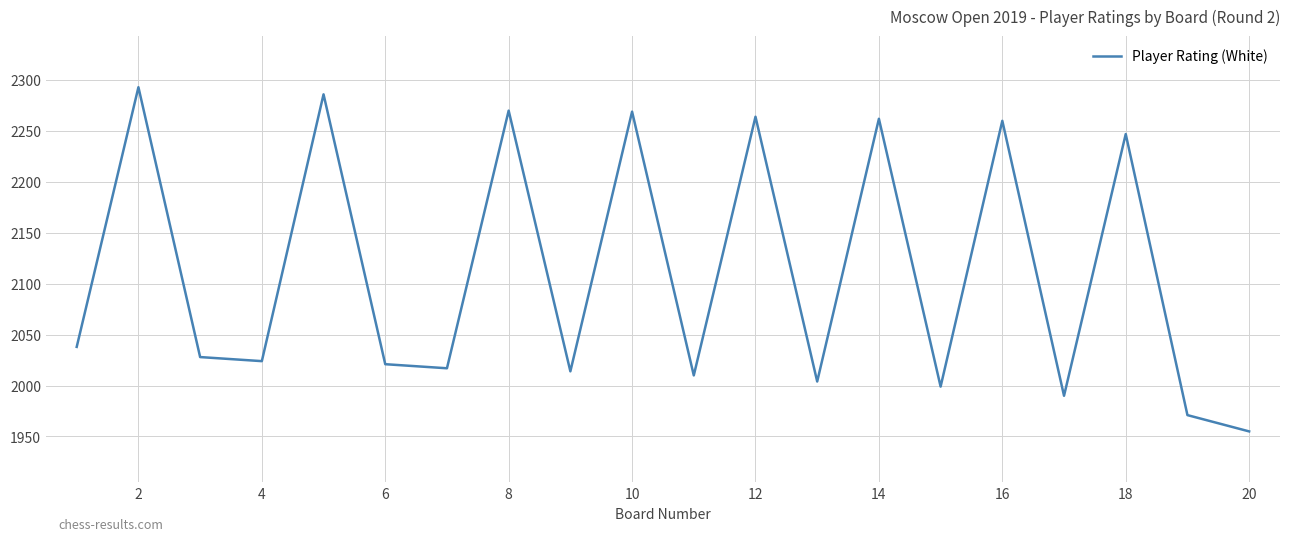

Is this an area chart (filled region under the line)?

No